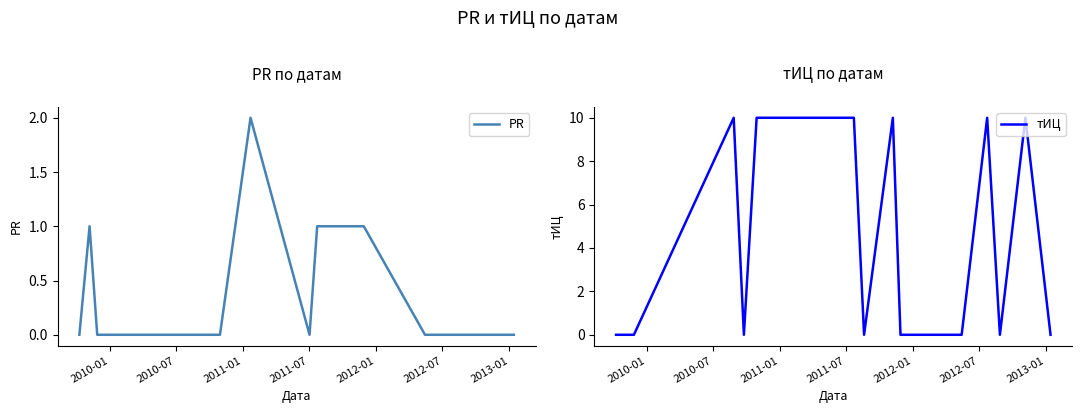

Is this an area chart (filled region under the line)?

No